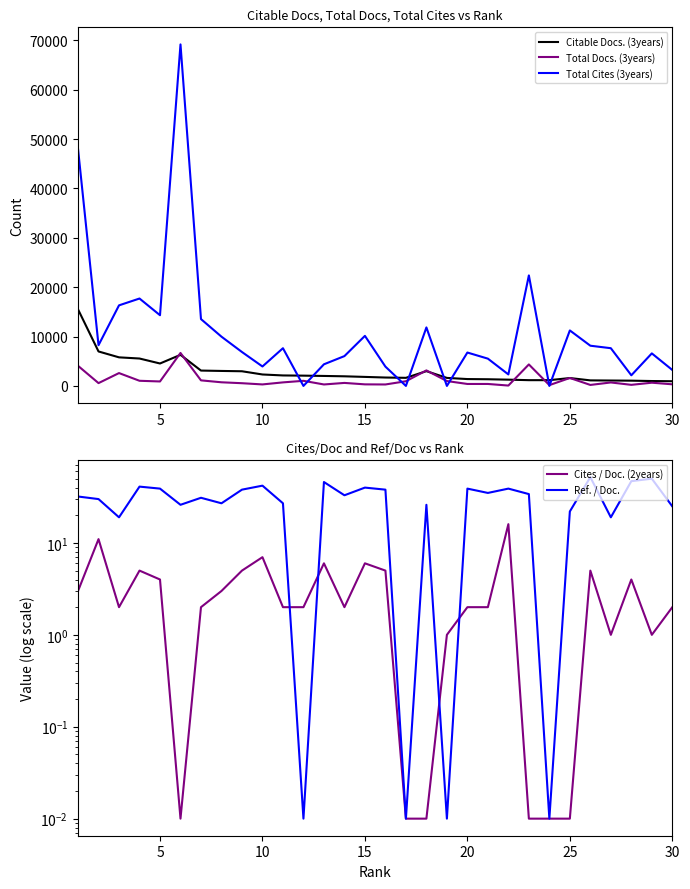

What is the value of the Total Docs. (3years) point at the 13th from the left?

295.0